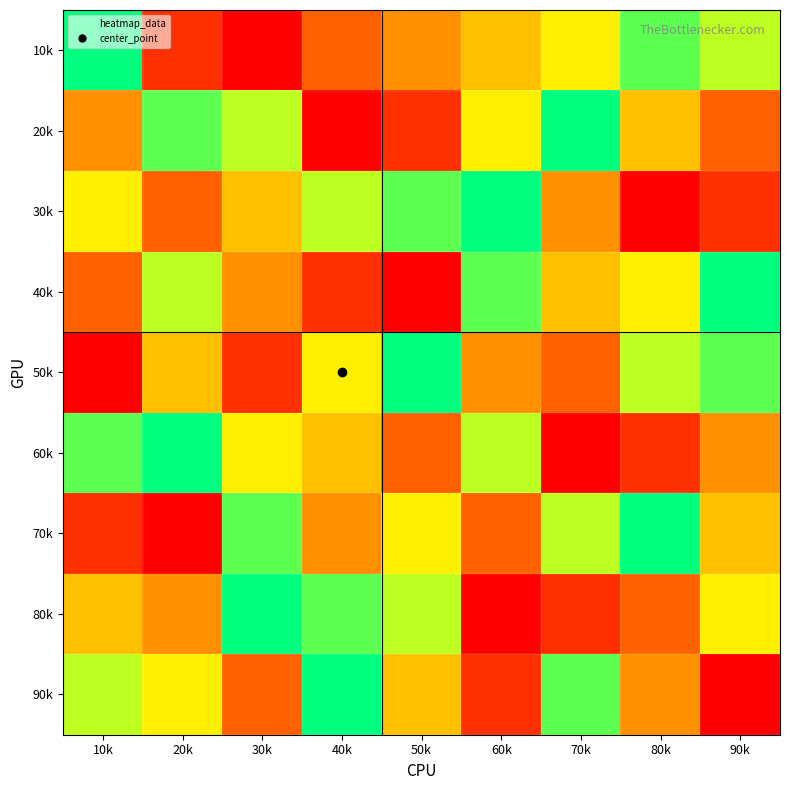

Which has a higher value, 20k or 80k?

80k